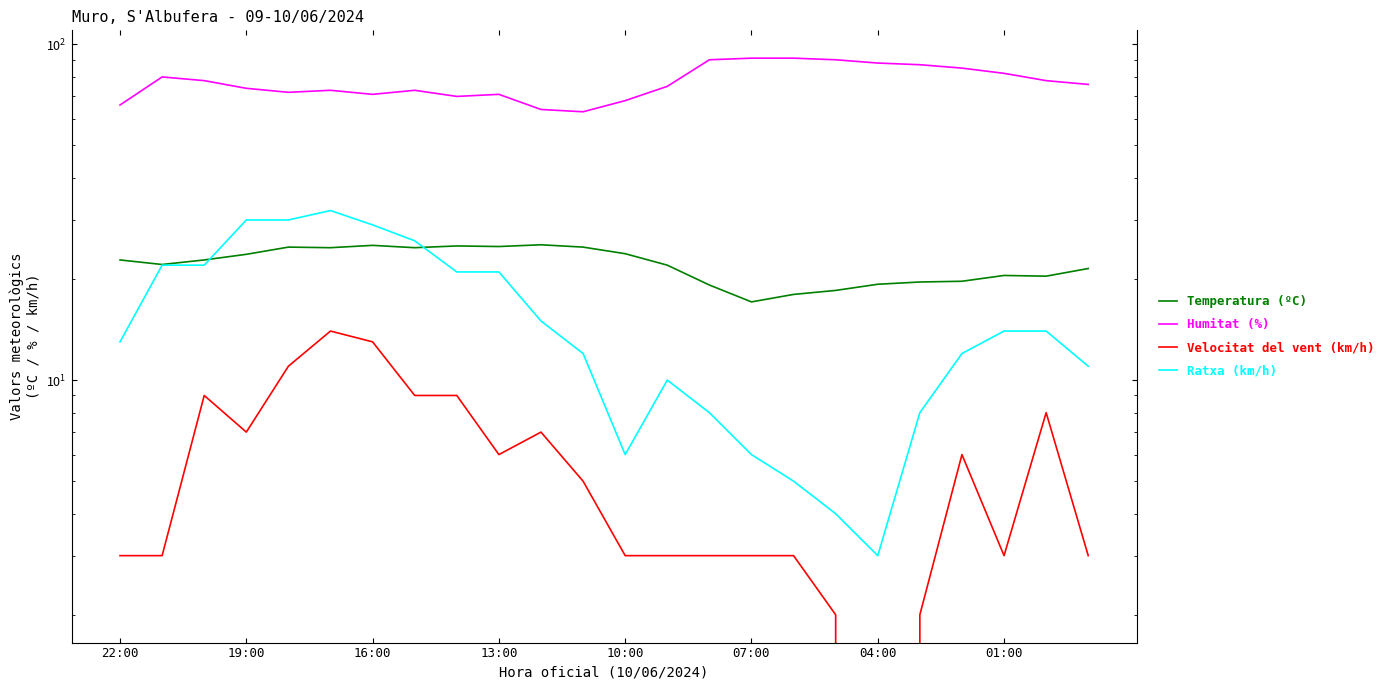

The Humitat (%) series shows 64.0 at 10. True or false?

True